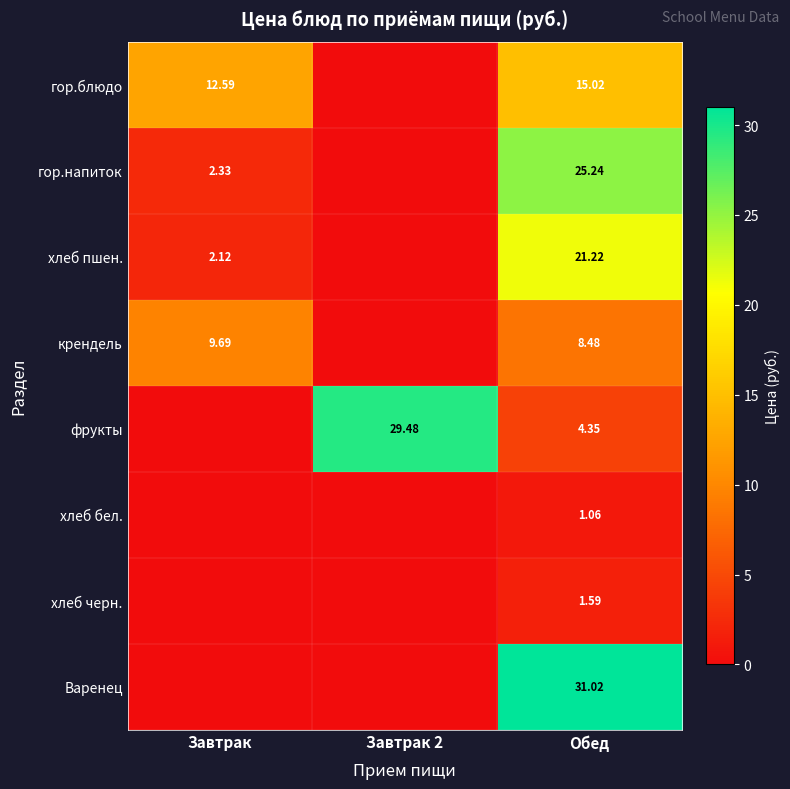

At Обед, list the series in order from smallest to largest.

хлеб бел., хлеб черн., фрукты, крендель, гор.блюдо, хлеб пшен., гор.напиток, Варенец